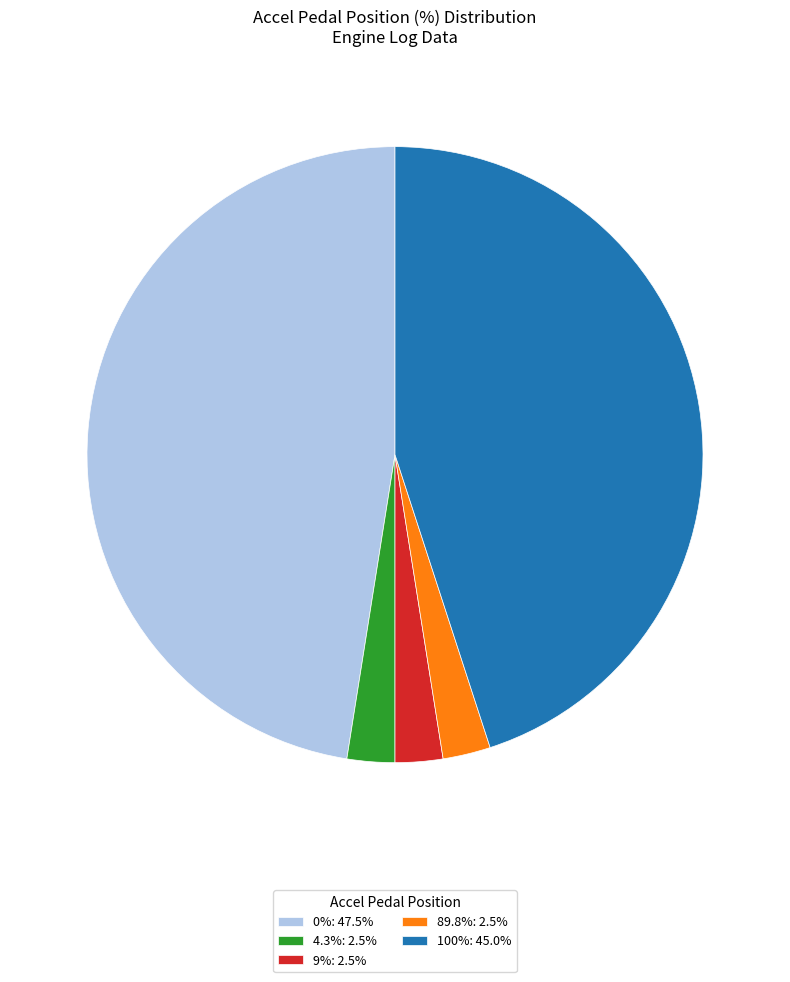

Does 100%: 45.0% account for over 50% of the chart?

No